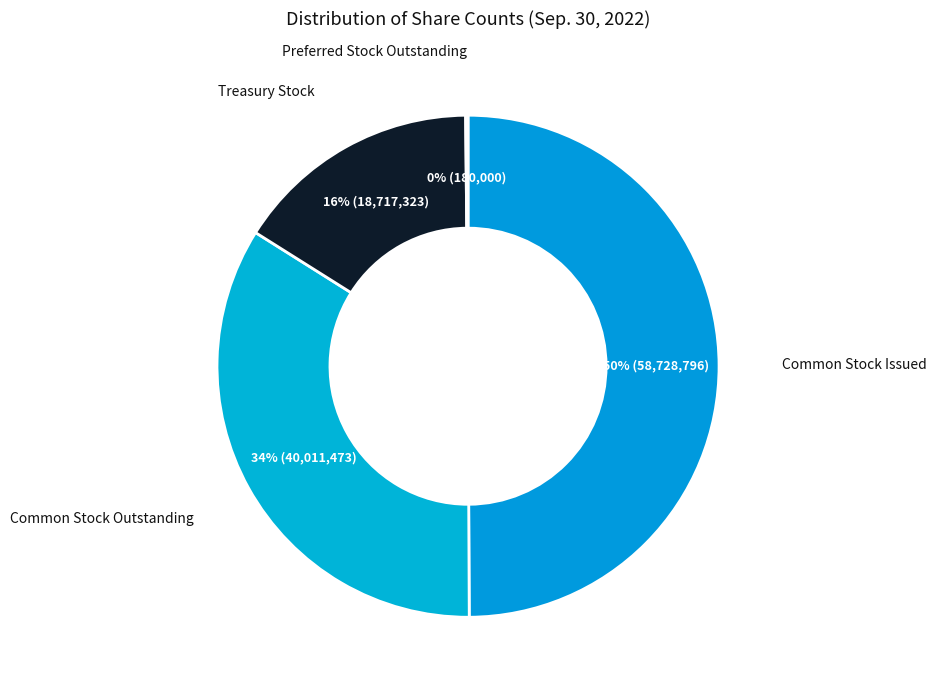

What is the largest slice in the pie chart?

Common Stock Issued